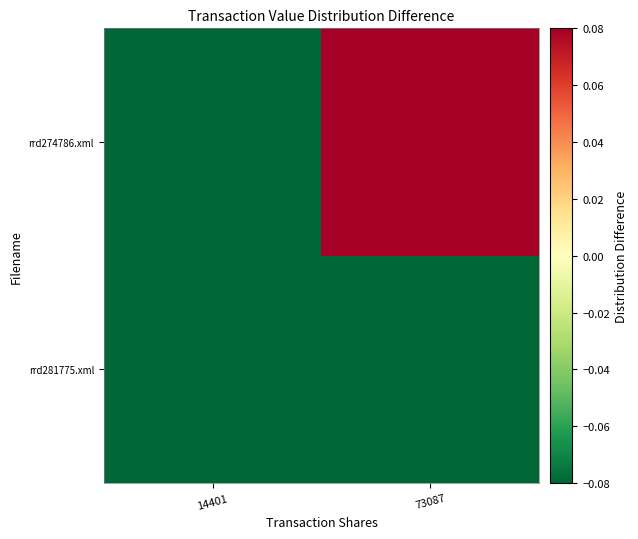

Count the number of categories in the chart.

2